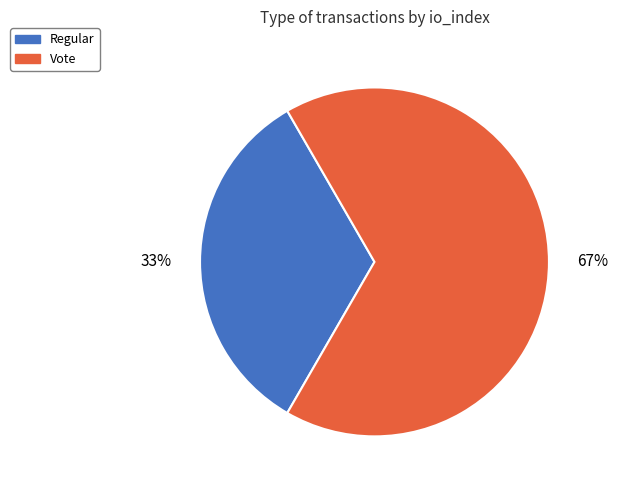

How many segments does this pie chart have?

2